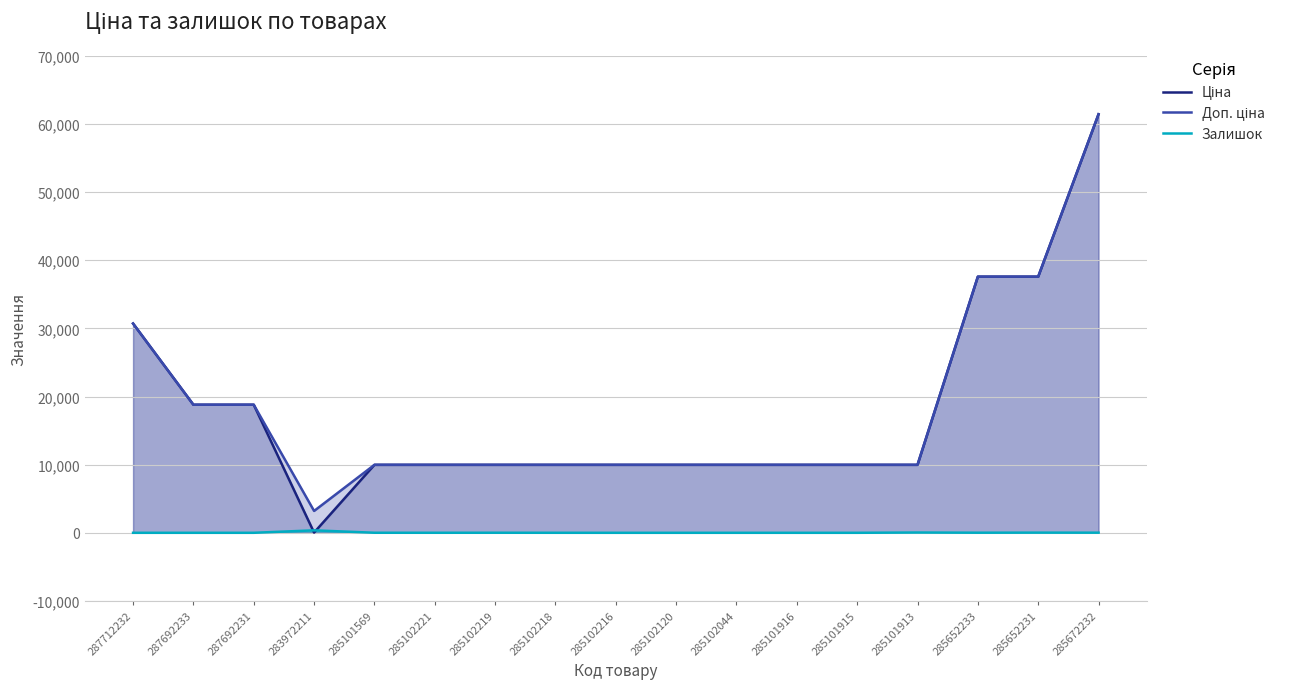

The value of Доп. ціна at 287692231 is 33559.5. True or false?

False